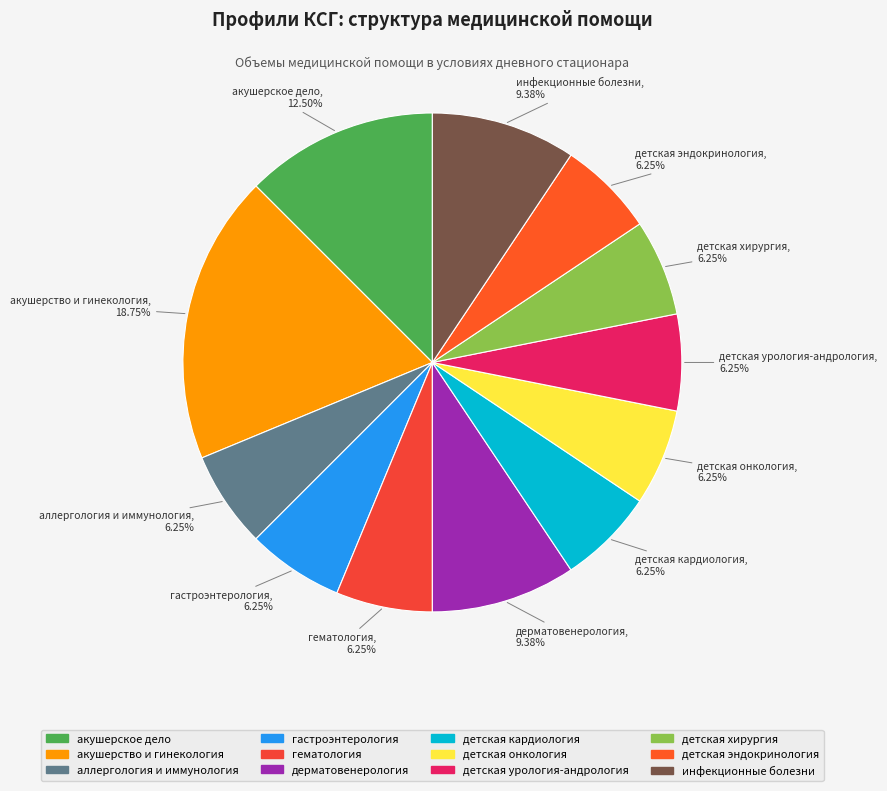

How many slices are in this pie chart?

12